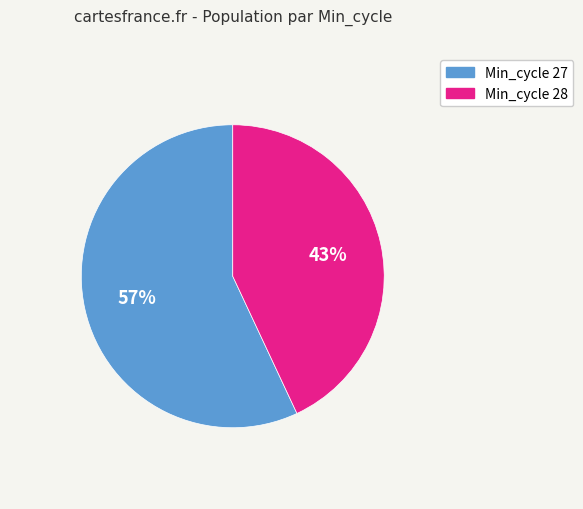

Is there a majority slice in this chart?

Yes